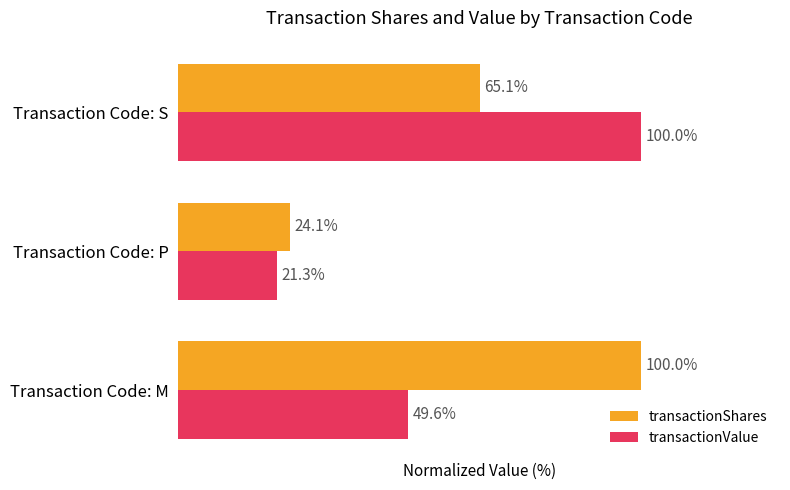

At Transaction Code: P, list the series in order from largest to smallest.

transactionShares, transactionValue